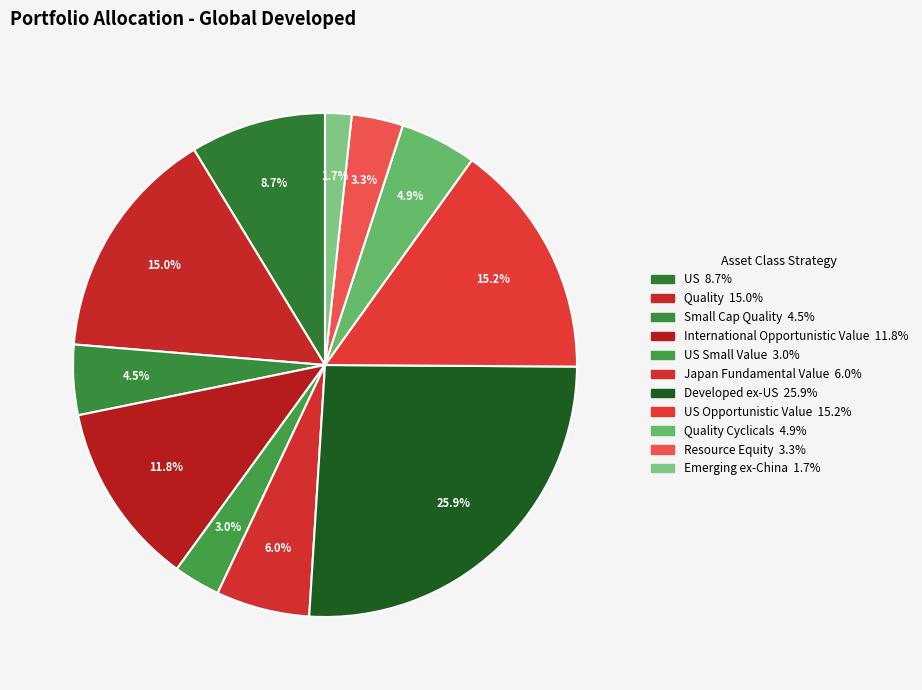

Count the number of slices in the pie.

11